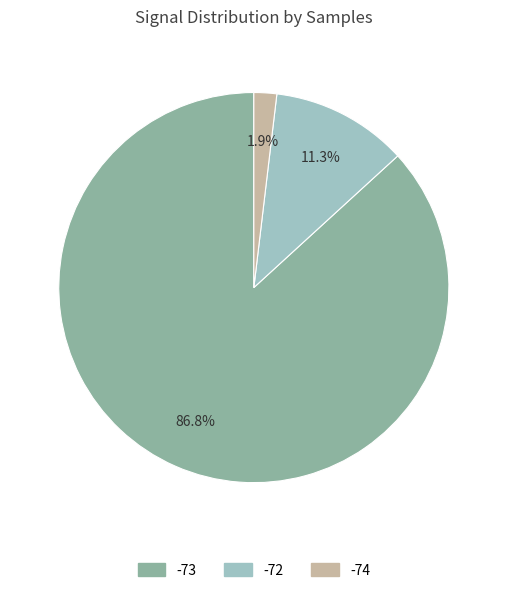

Is there a majority slice in this chart?

Yes